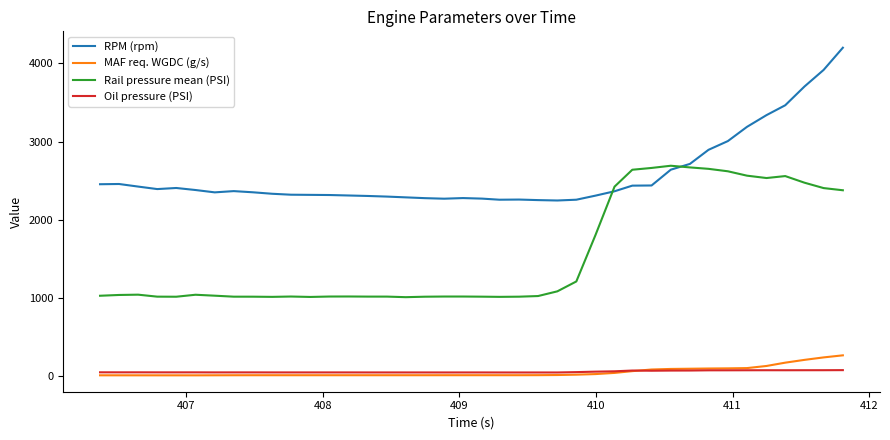

What is the minimum value for Rail pressure mean (PSI)?

1009.5